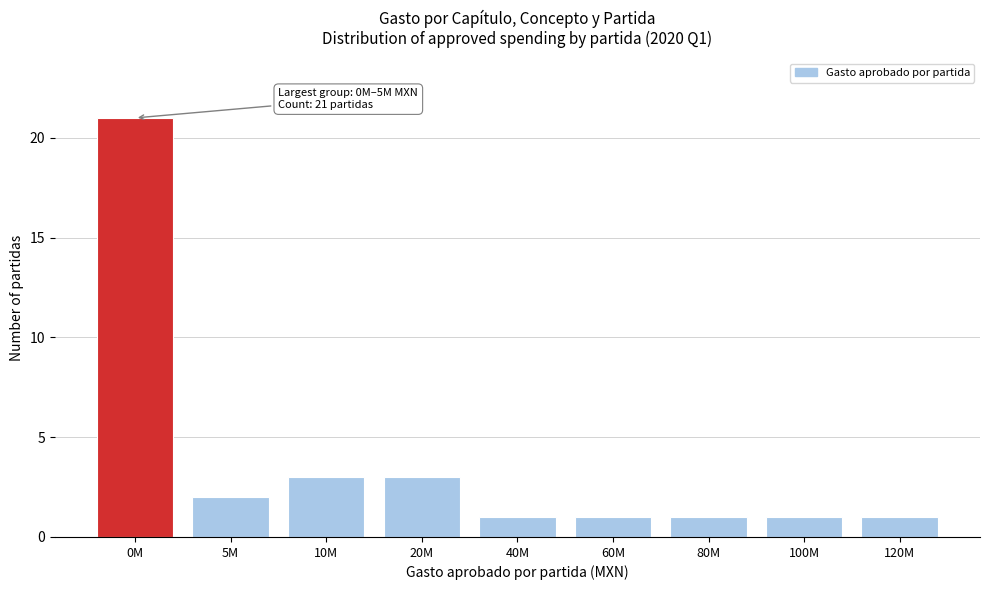

Reading right to left, extract all data points from this chart.

120M=1	100M=1	80M=1	60M=1	40M=1	20M=3	10M=3	5M=2	0M=21